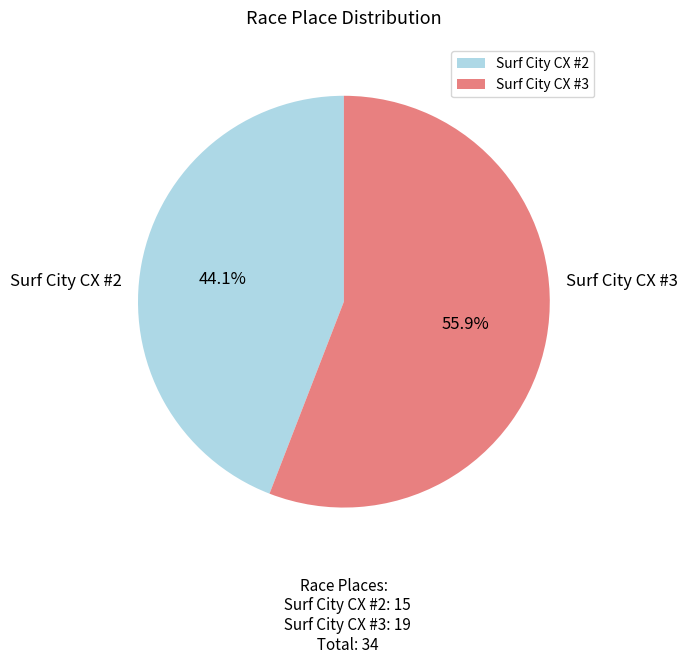

How many slices are in this pie chart?

2